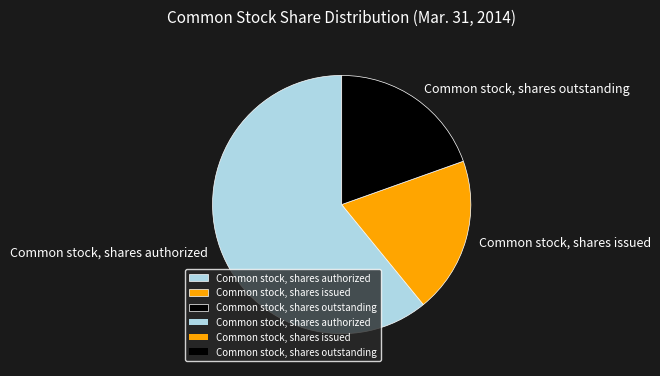

What is the largest slice in the pie chart?

Common stock, shares authorized